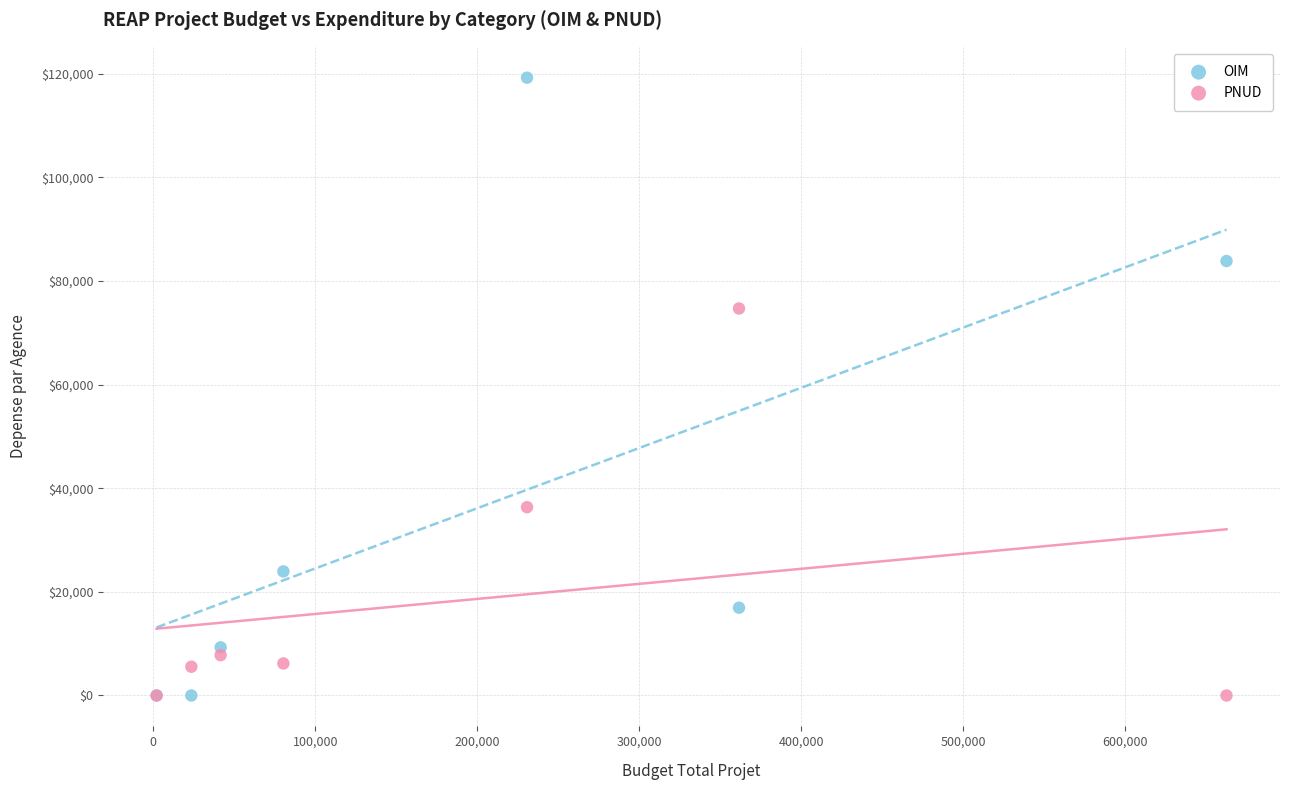

Across all series, what Y value is closest to 59626?

74702.0